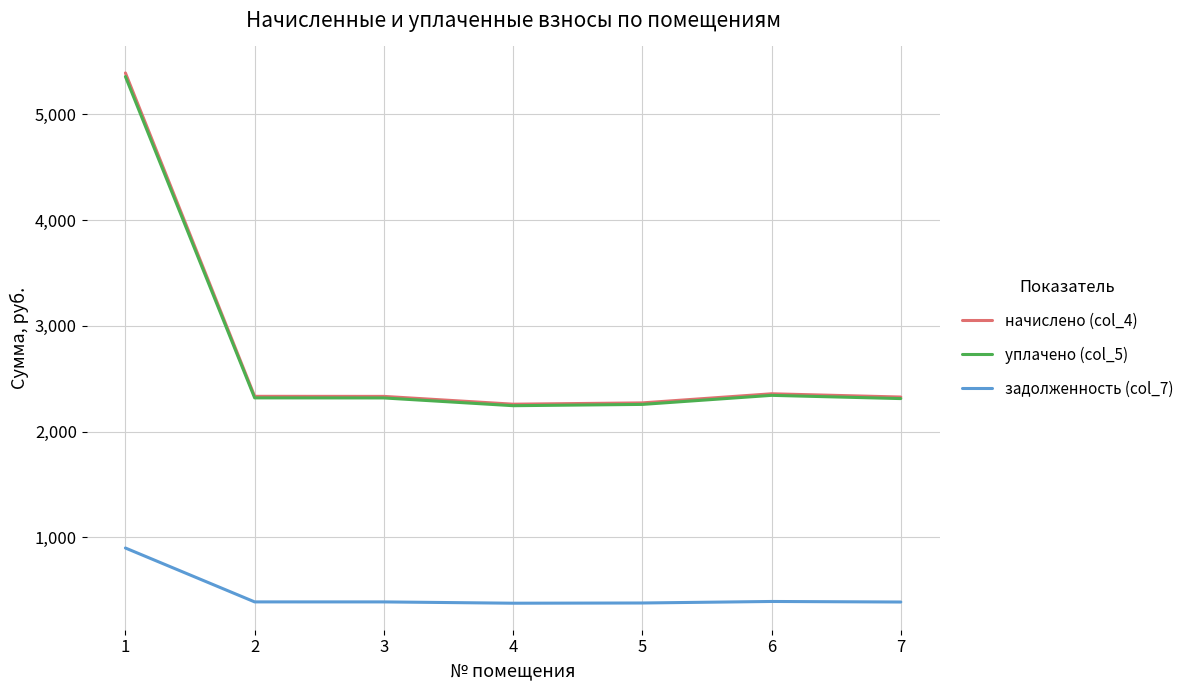

What is the minimum value for уплачено (col_5)?

2244.9